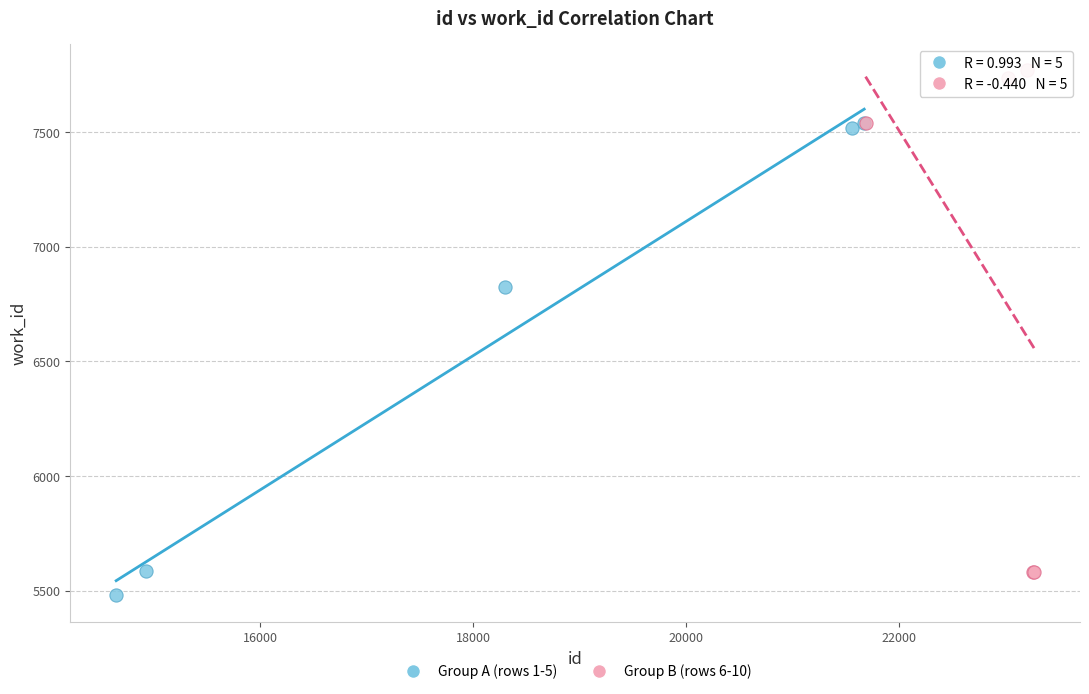

Which series reaches the maximum Y coordinate?

Group B (rows 6-10)